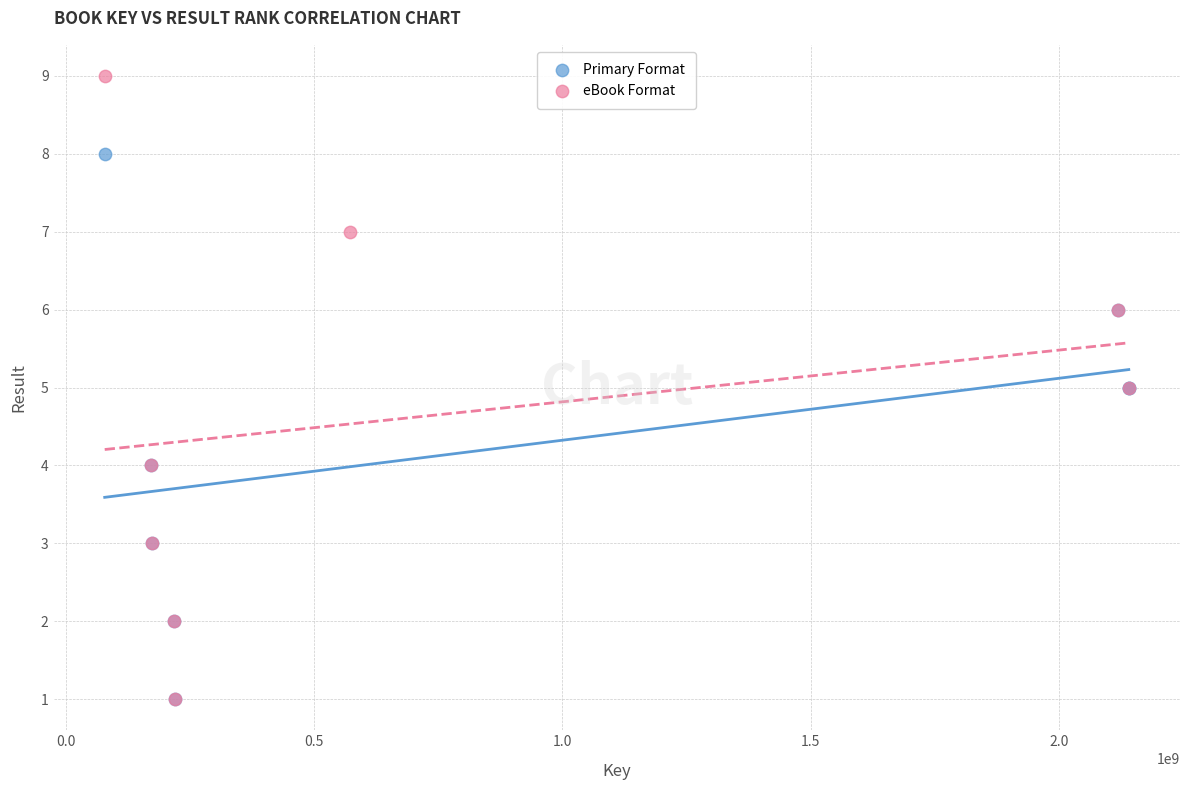

Which series reaches the maximum Y coordinate?

eBook Format